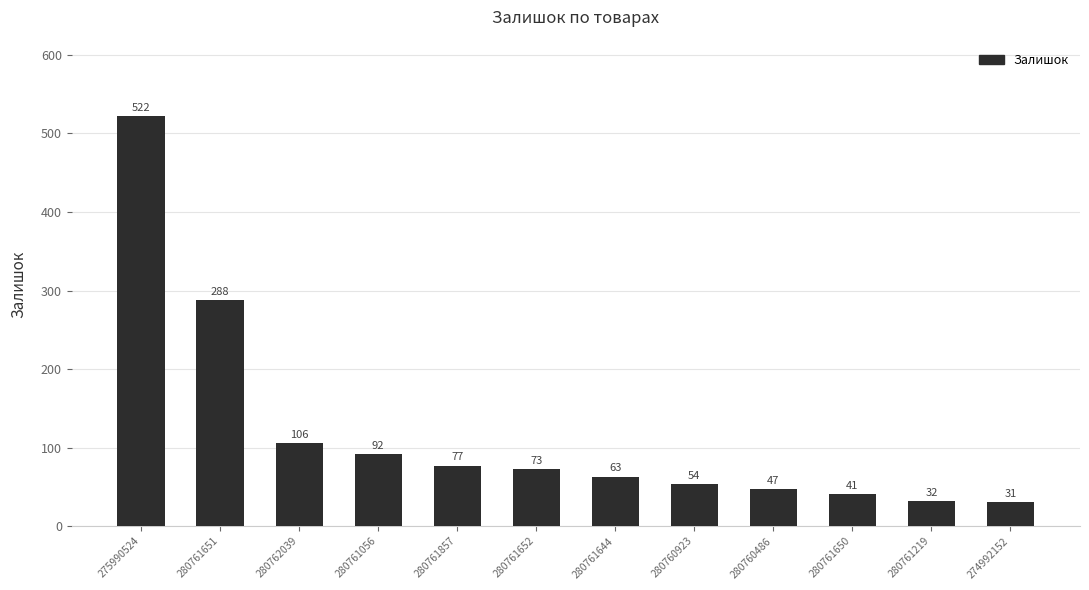

What is the average value?

119